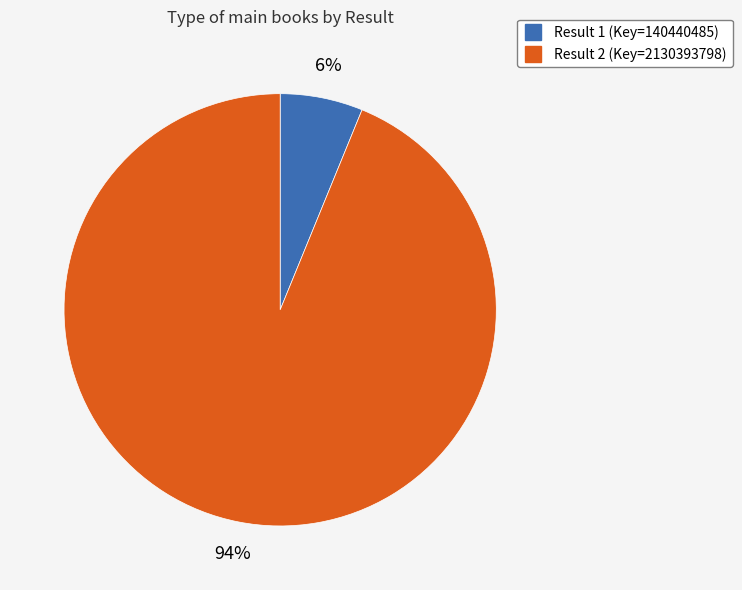

To the nearest percent, what is the average slice percentage?

50%